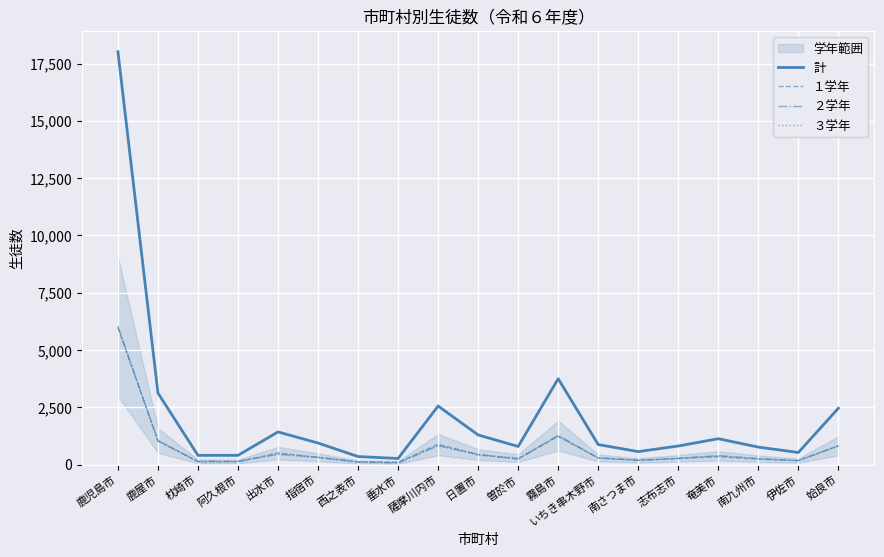

True or false: 計 and ２学年 intersect in this chart.

False